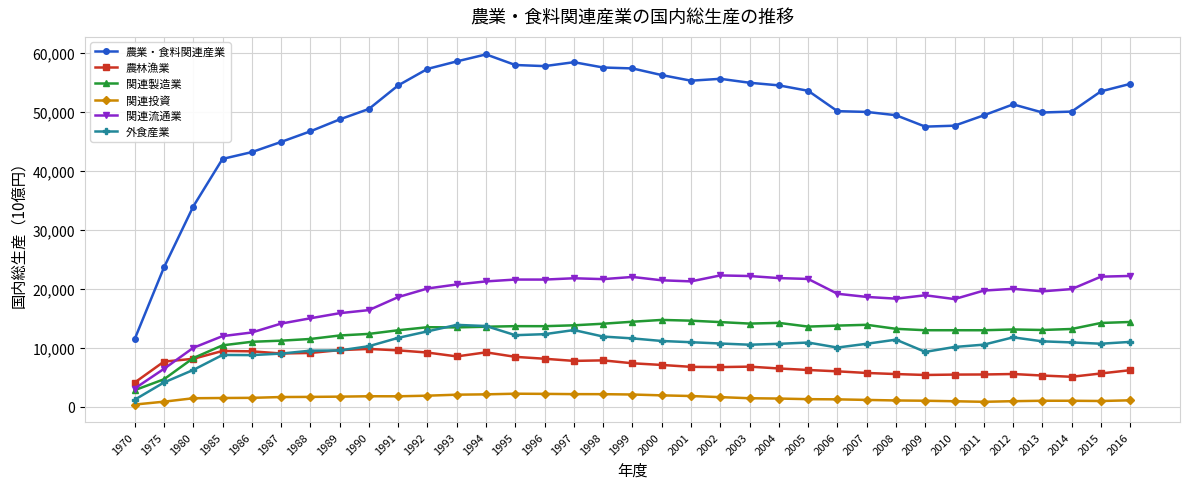

Between which two adjacent categories do 関連製造業 and 外食産業 first intersect?

1992 and 1993